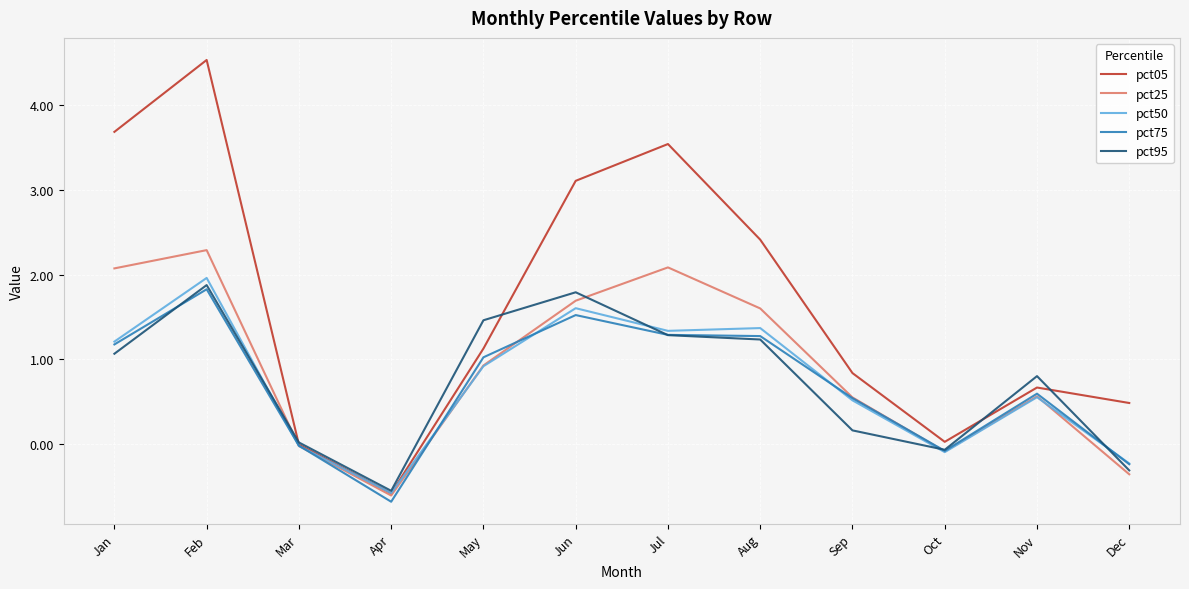

At which category does pct75 reach its first local peak?

Feb